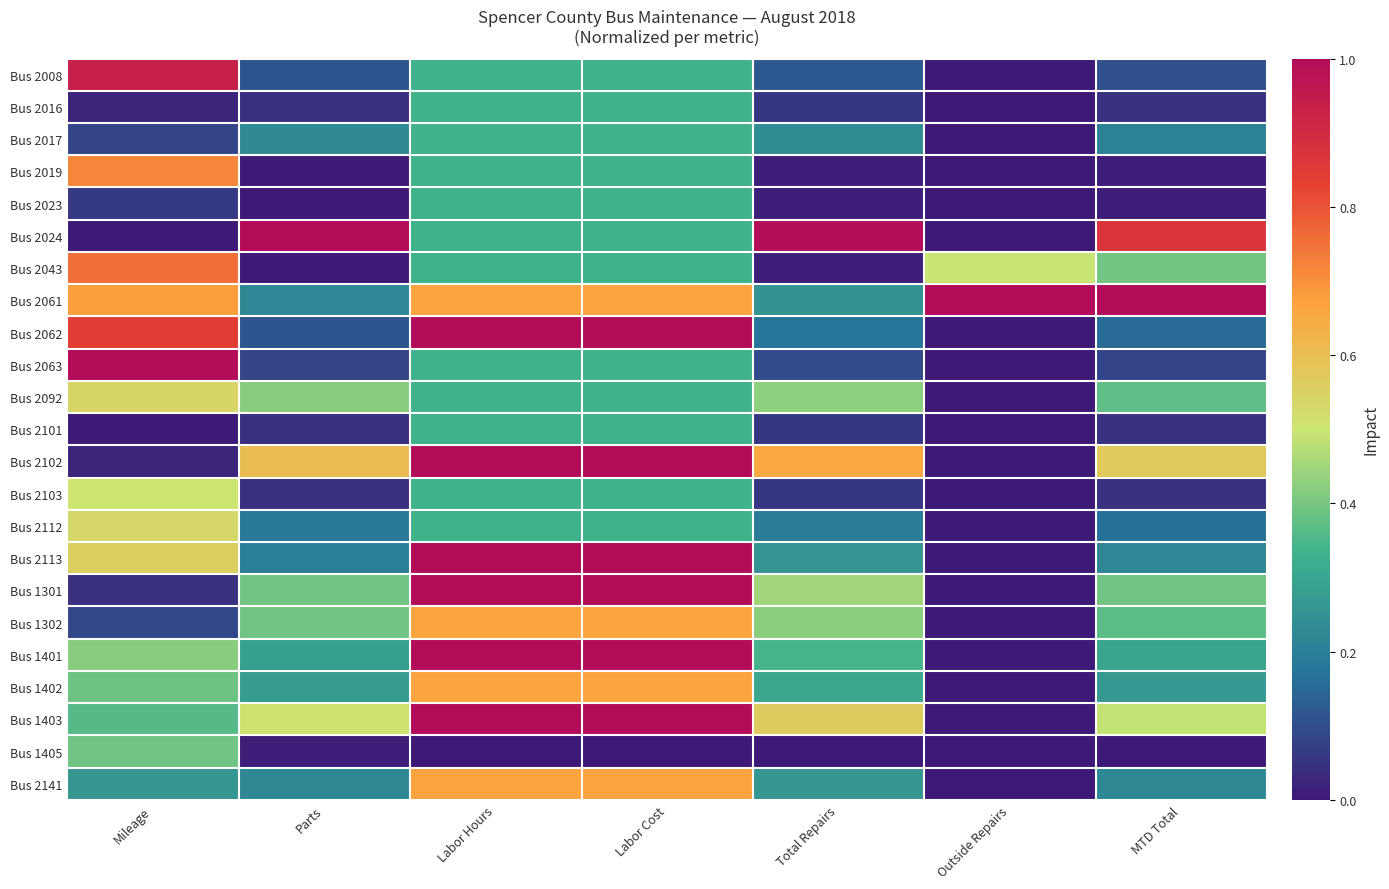

What is the total value across all series at Labor Hours?

12.7